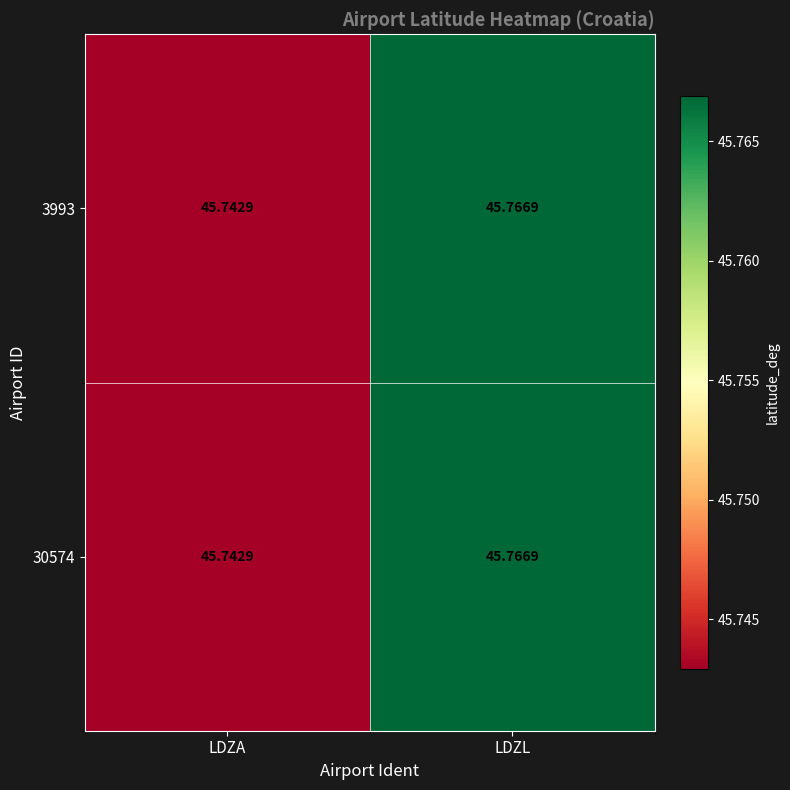

Which category has the lowest value in the 3993 series?

LDZA